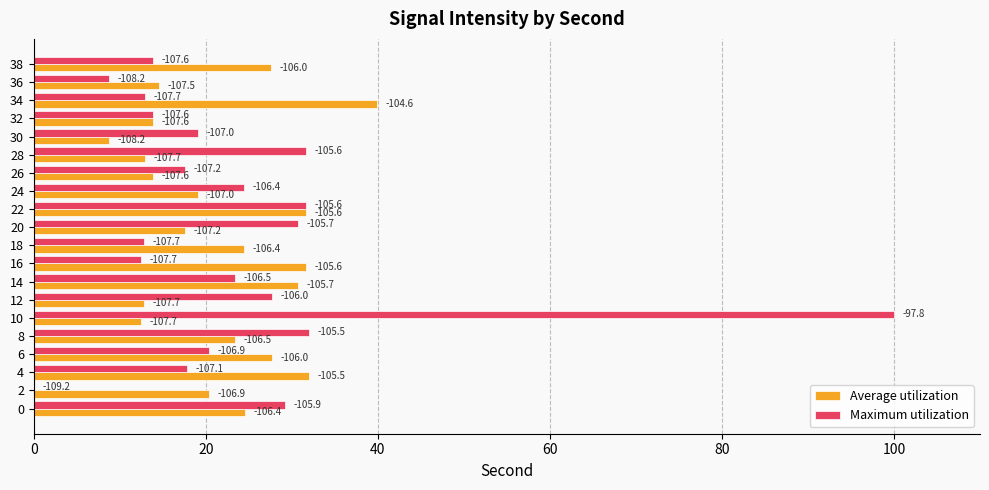

What are all the series names shown in the legend?

Average utilization, Maximum utilization